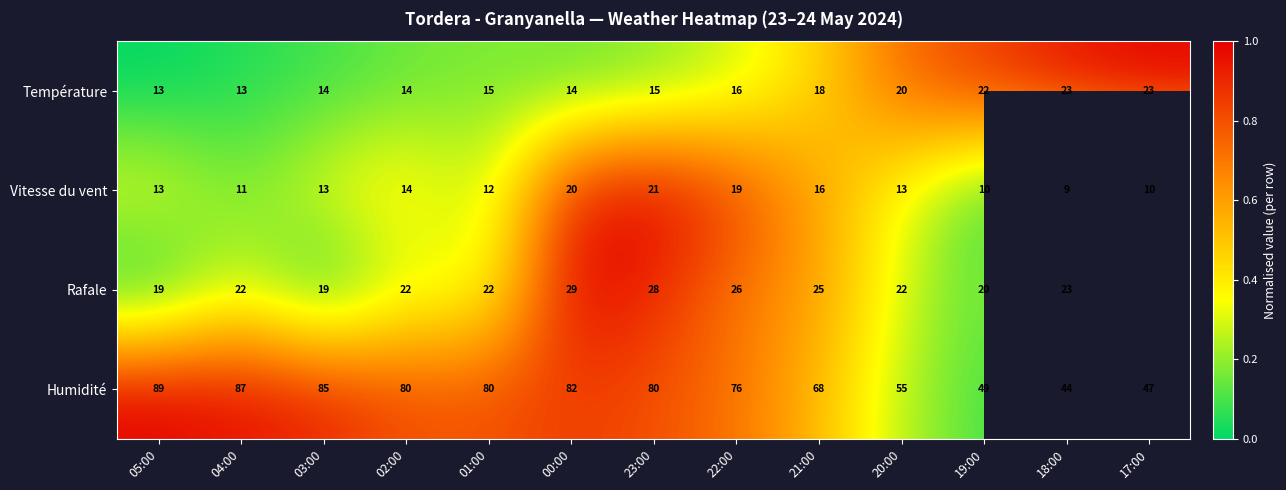

Is the value of Rafale at 19:00 greater than the value of Humidité at 02:00?

No